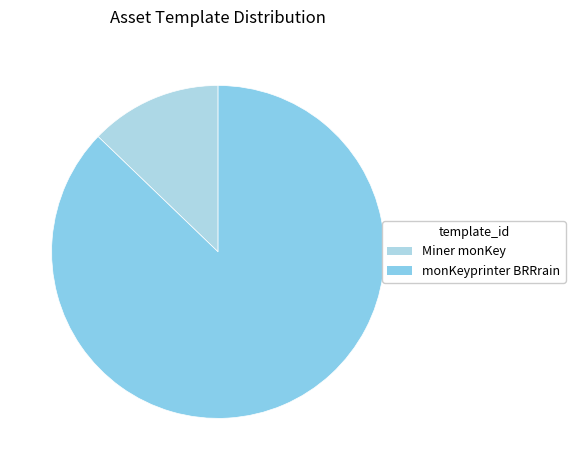

Do monKeyprinter BRRrain and Miner monKey together represent more than half of the pie?

Yes